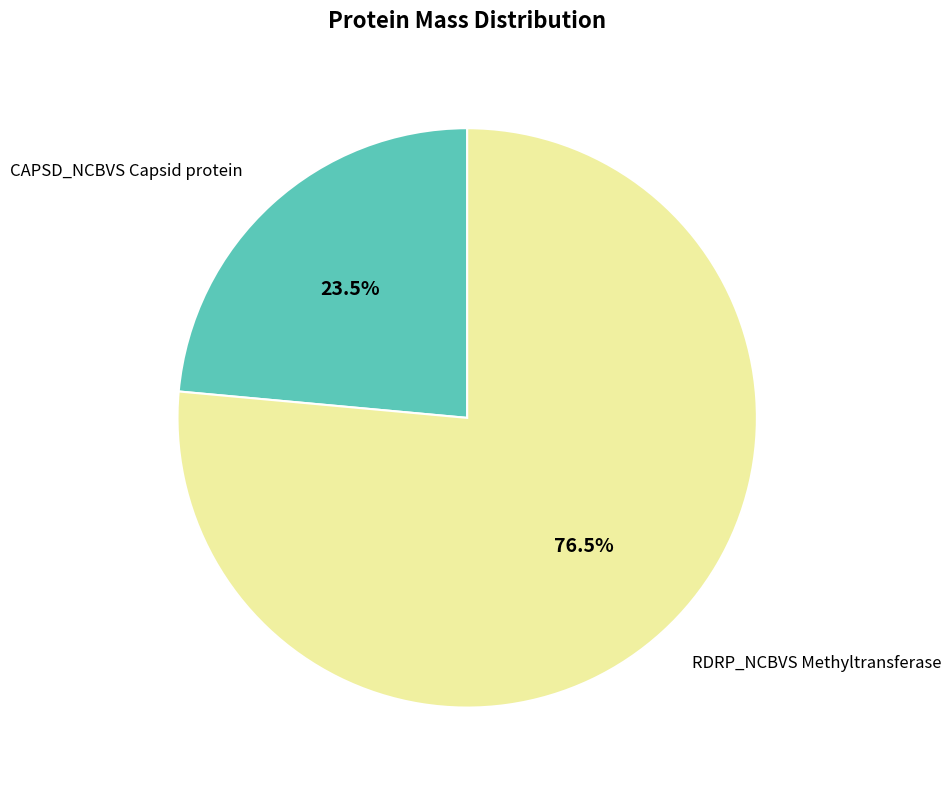

Which category has the biggest portion of the pie?

RDRP_NCBVS Methyltransferase